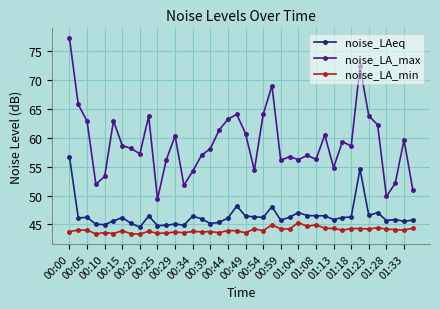

Which series has the largest total across all categories?

noise_LA_max